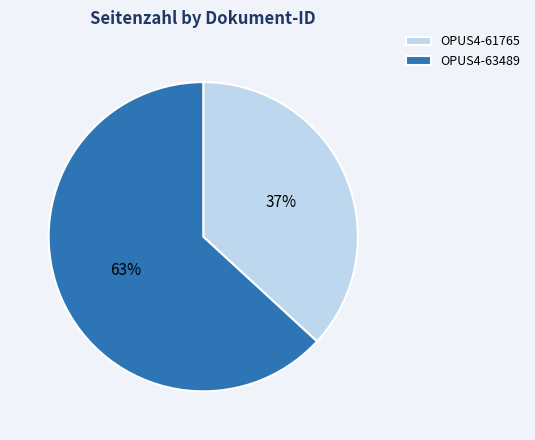

Which slice is the largest?

OPUS4-63489